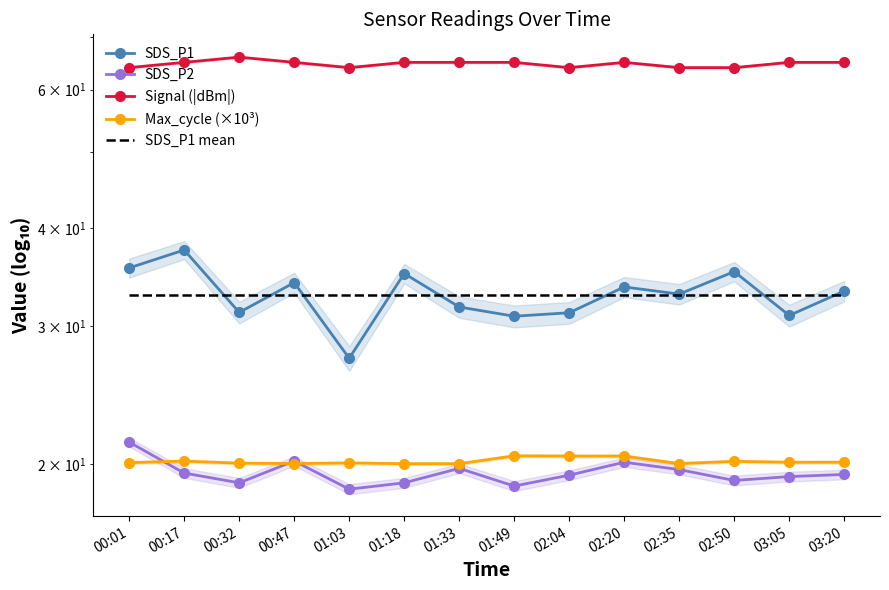

What is the lowest value of the SDS_P1 mean series?

32.9